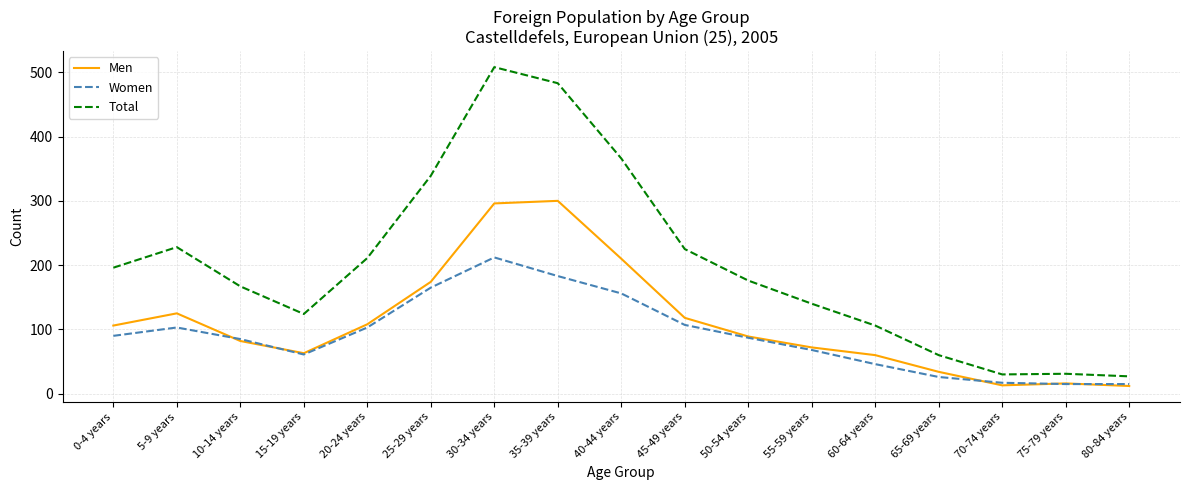

Is it true that Men equals 118 at 45-49 years?

True